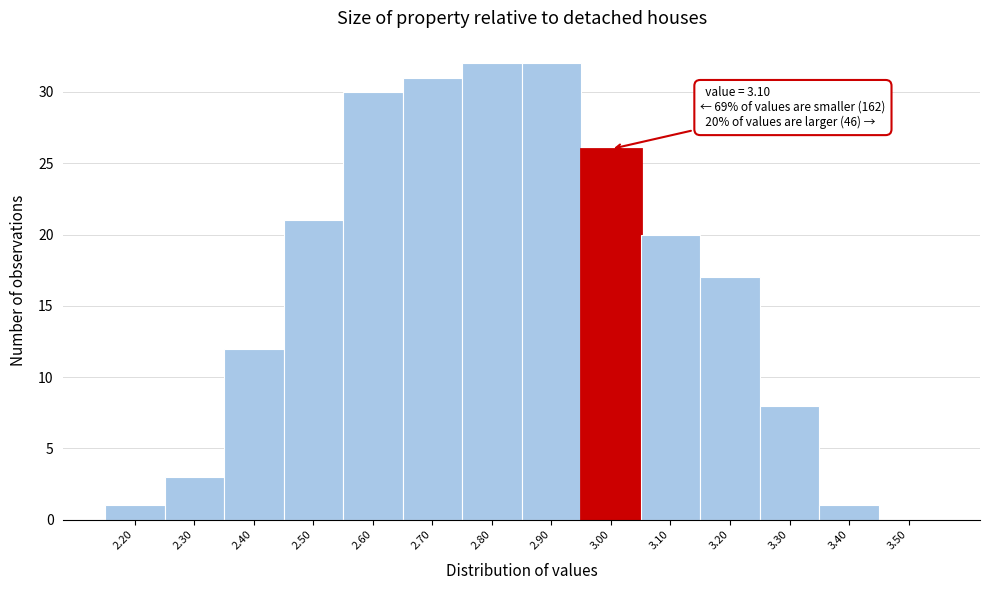

Reading left to right, list all the values displayed in this chart.

2.20=1	2.30=3	2.40=12	2.50=21	2.60=30	2.70=31	2.80=32	2.90=32	3.00=26	3.10=20	3.20=17	3.30=8	3.40=1	3.50=0